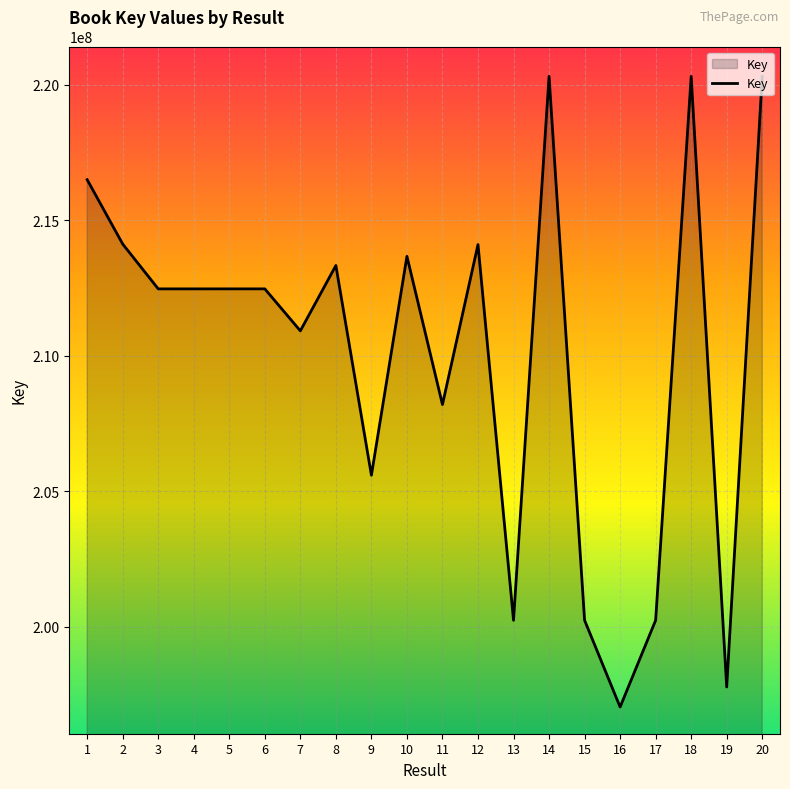

How many values are below 212465236?

10